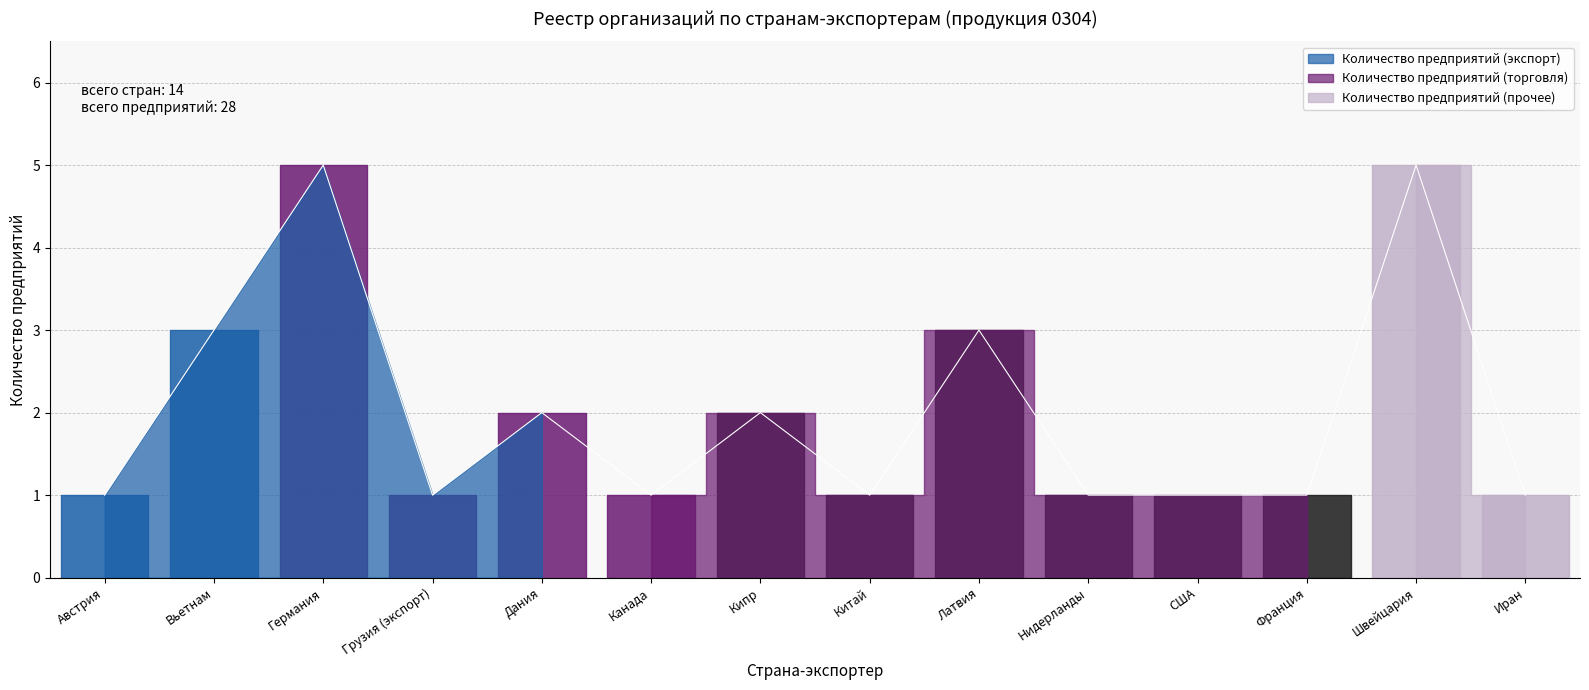

Reading right to left, what are all the values shown in this chart?

1	5	1	1	1	3	1	2	1	2	1	5	3	1